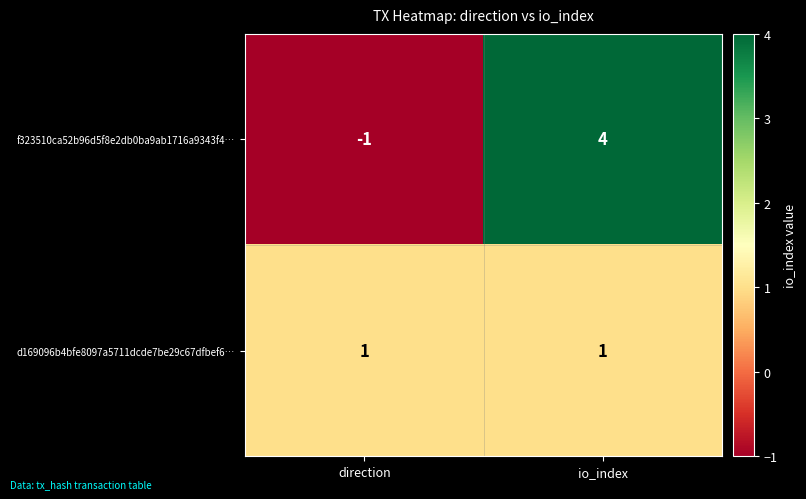

Which series has the widest spread of values?

f323510ca52b96d5f8e2db0ba9ab1716a9343f4…